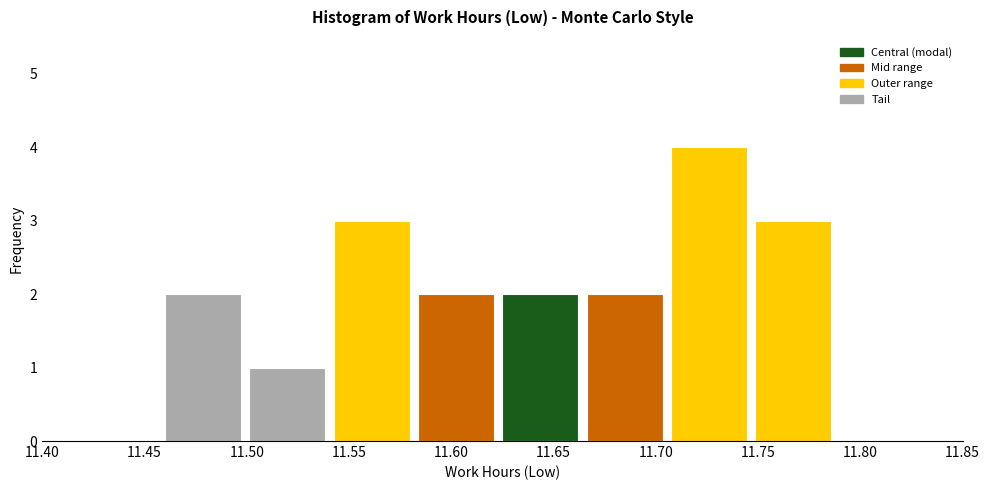

Reading left to right, transcribe this chart: for each bar, give the range it covers on the x-axis and its height. Neither the bar edges nor the heights are printed on the chart, so give them approximately, as read against the axes.

11.460 to 11.500: 2
11.500 to 11.545: 1
11.545 to 11.585: 3
11.585 to 11.625: 2
11.625 to 11.665: 2
11.665 to 11.710: 2
11.710 to 11.750: 4
11.750 to 11.790: 3